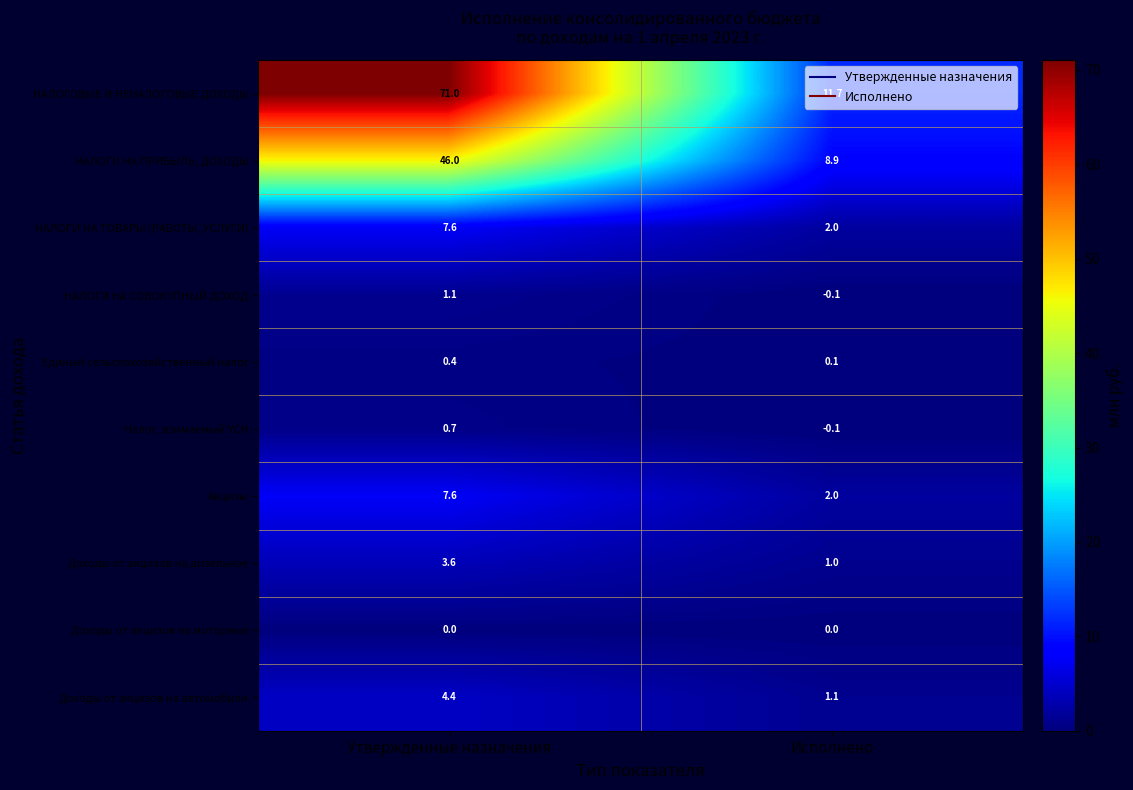

At which label does Акцизы reach its minimum?

Исполнено